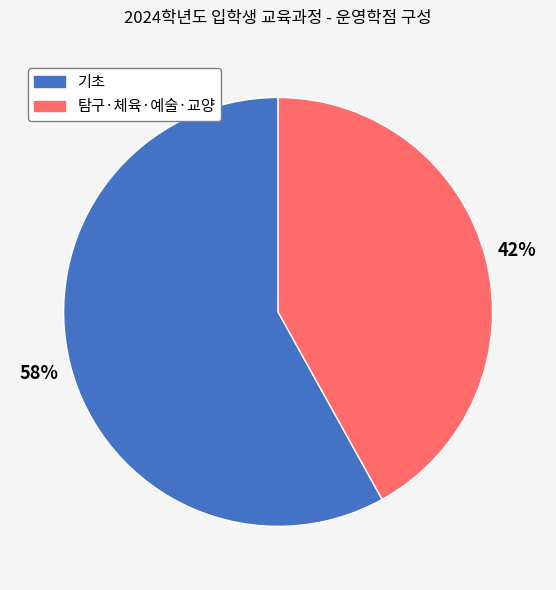

To the nearest percent, what is the average slice percentage?

50%